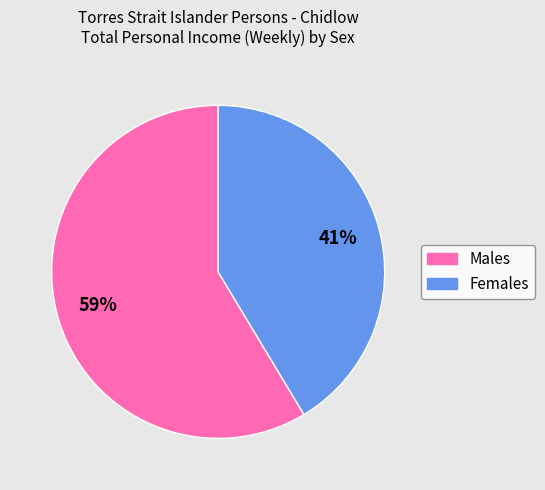

To the nearest percent, what portion does Females represent?

41%